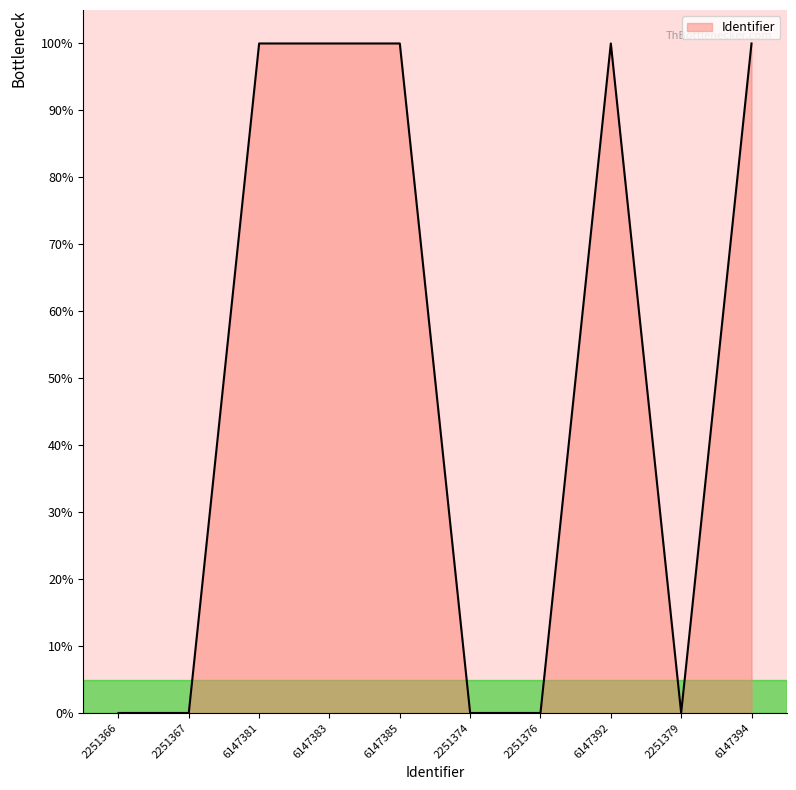

Does the chart have visible grid lines?

No